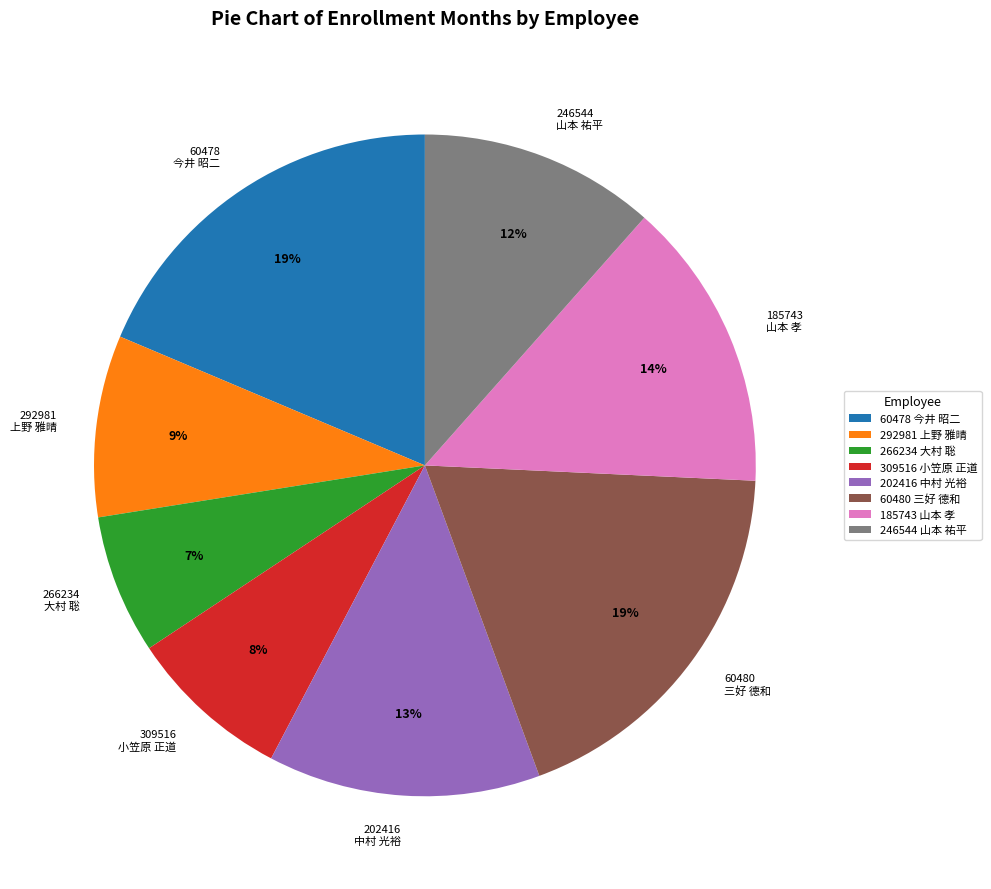

Is there any slice that represents more than half of the pie?

No